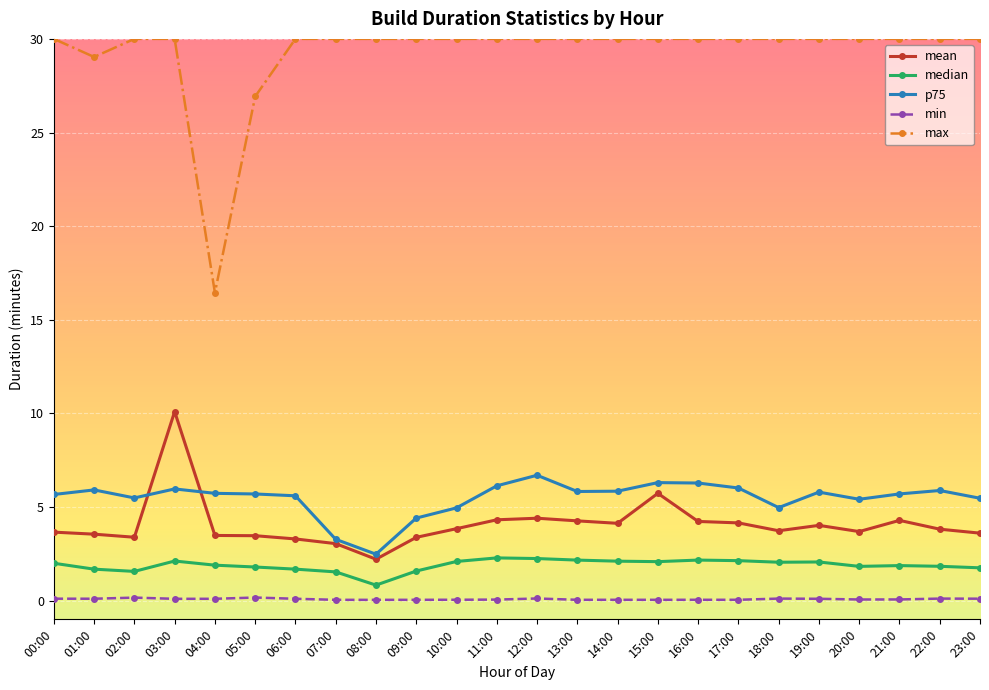

In median, how many points are lower than both neighbors (excluding endpoints)?

5